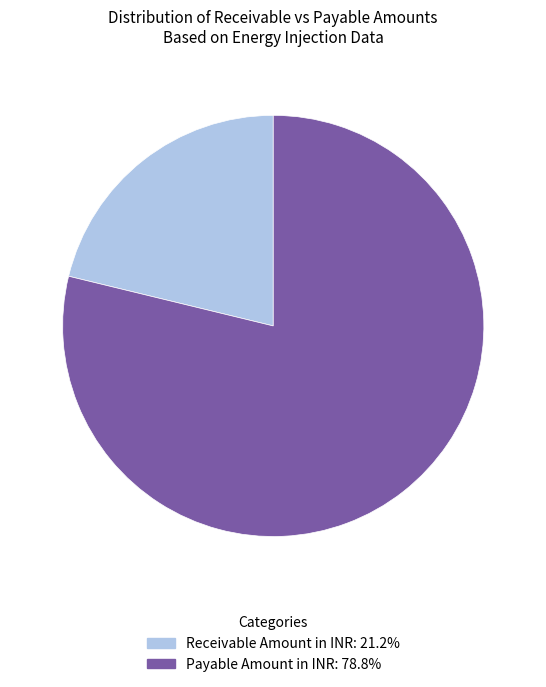

Does any single category account for the majority?

Yes